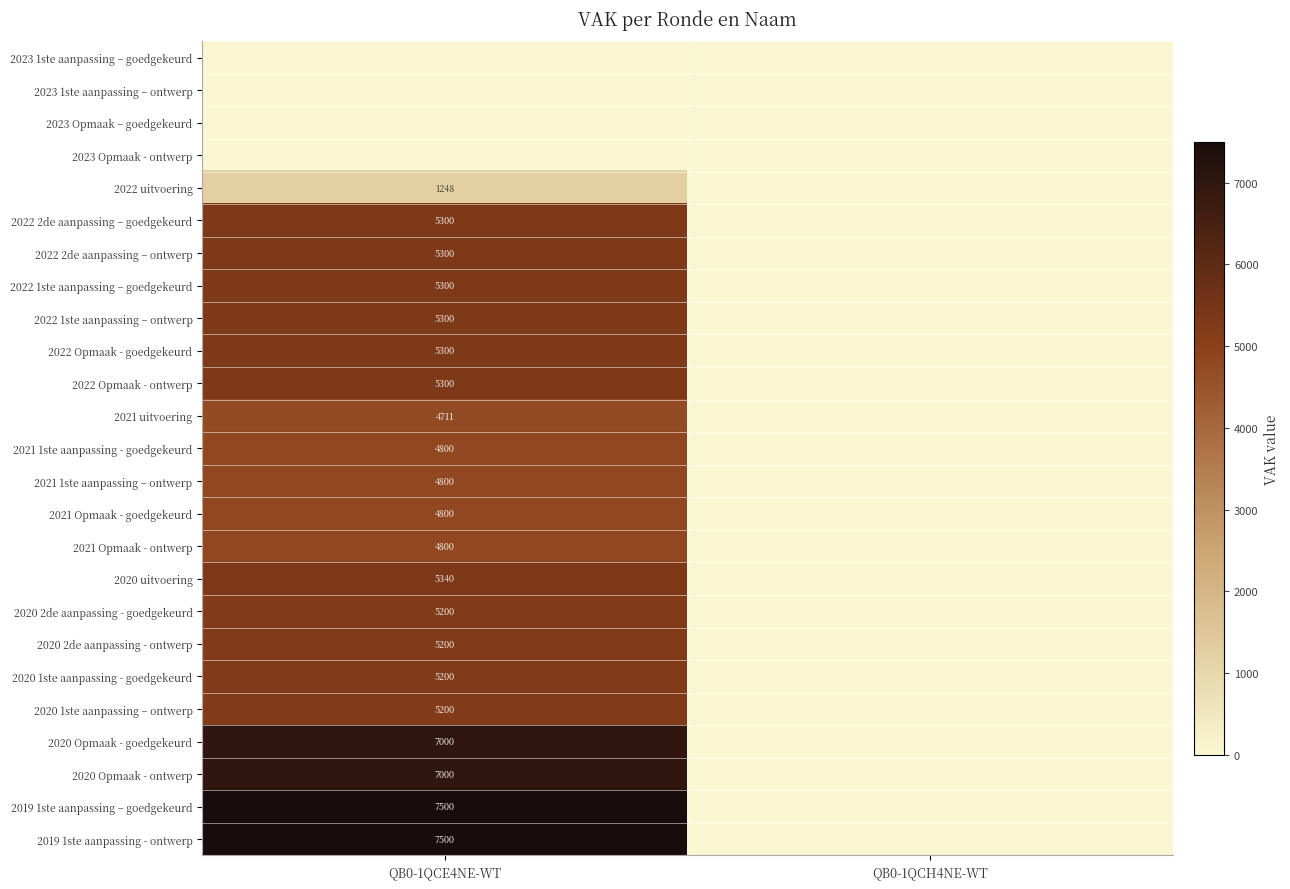

Is the value of 2020 Opmaak - goedgekeurd at QB0-1QCE4NE-WT greater than the value of 2022 1ste aanpassing – goedgekeurd at QB0-1QCE4NE-WT?

Yes